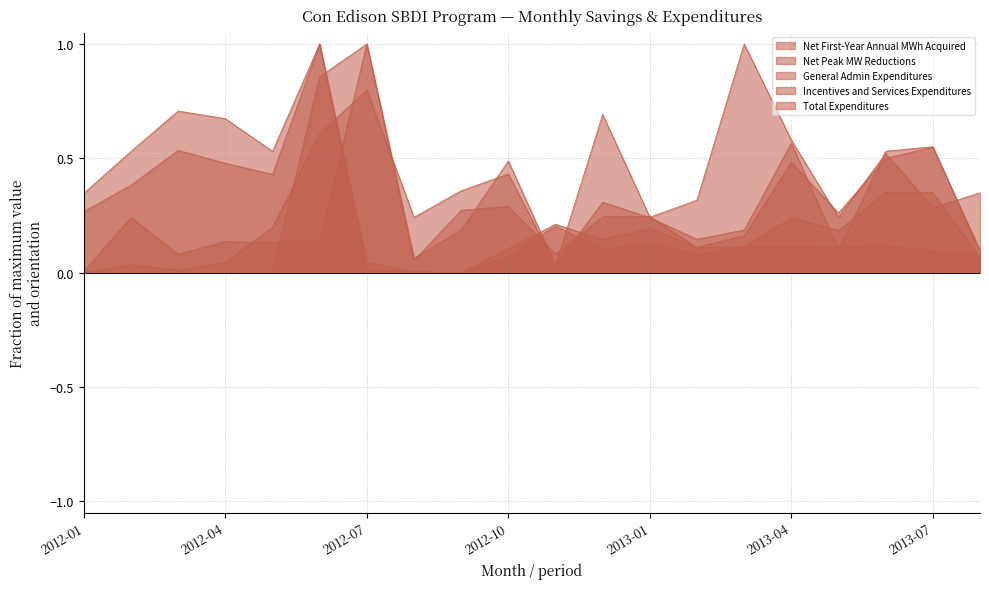

What is the maximum value shown in the chart?

1.0